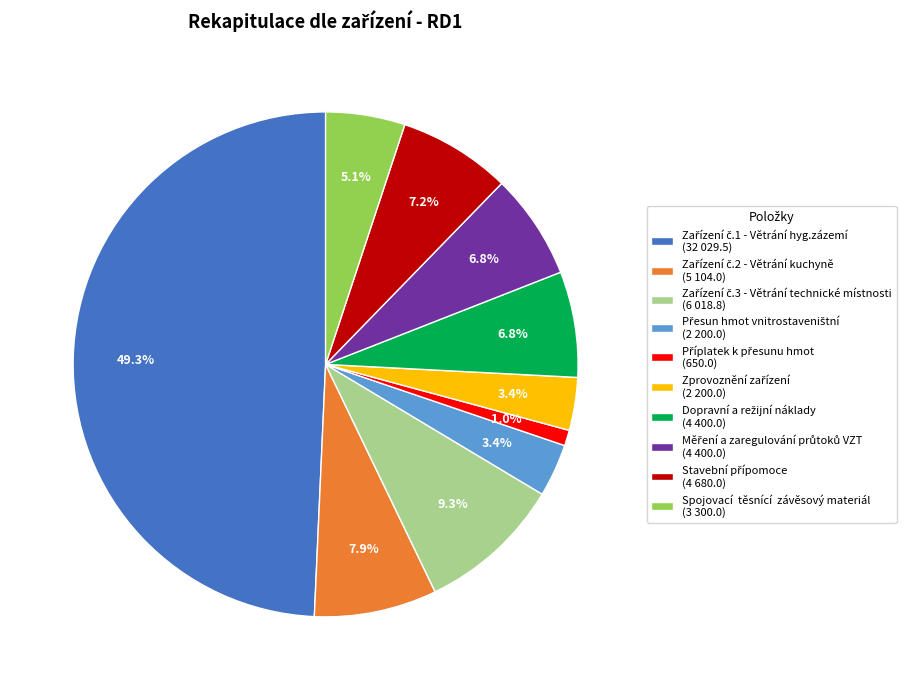

Does Spojovací těsnící závěsový materiál (3 300.0) account for over 50% of the chart?

No